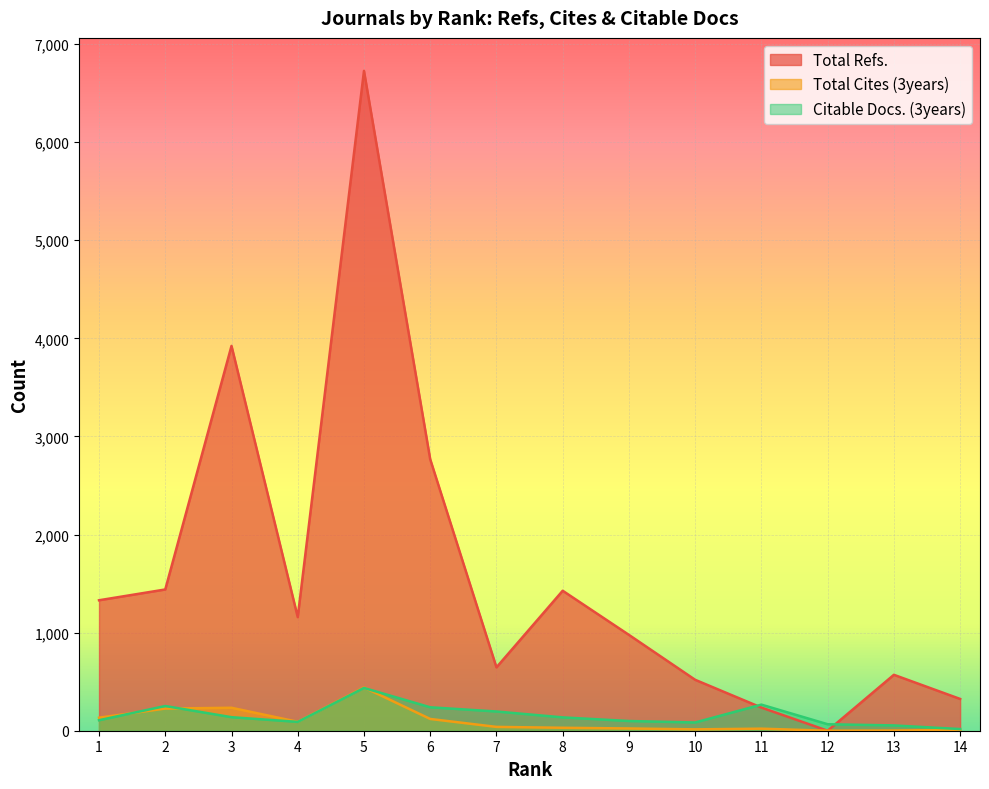

How many values in the Total Refs. series exceed 1158?

6